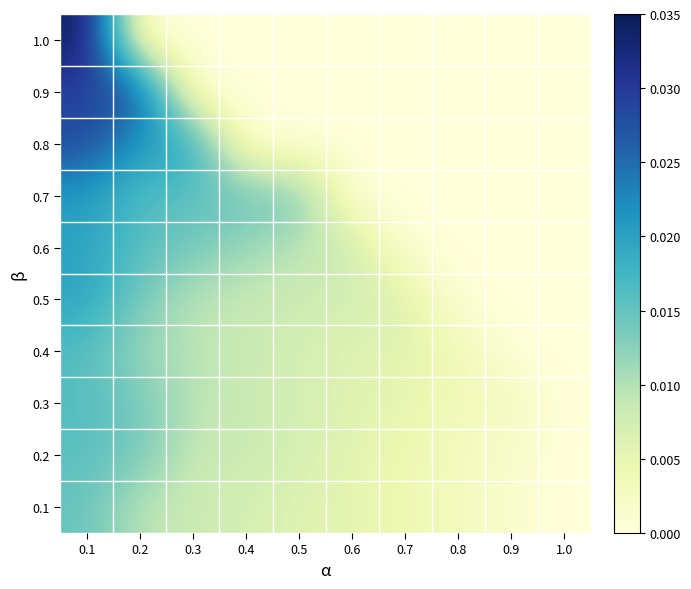

Reading left to right, extract all data points from this chart.

1.0: 0.1=0.0	0.2=0.0	0.3=0.0	0.4=0.0	0.5=0.0	0.6=0.0	0.7=0.0	0.8=0.0	0.9=0.0	1.0=0.0
0.9: 0.1=0.0	0.2=0.0	0.3=0.0	0.4=0.0	0.5=0.0	0.6=0.0	0.7=0.0	0.8=0.0	0.9=0.0	1.0=0.0
0.8: 0.1=0.0	0.2=0.0	0.3=0.0	0.4=0.0	0.5=0.0	0.6=0.0	0.7=0.0	0.8=0.0	0.9=0.0	1.0=0.0
0.7: 0.1=0.0	0.2=0.0	0.3=0.0	0.4=0.0	0.5=0.0	0.6=0.0	0.7=0.0	0.8=0.0	0.9=0.0	1.0=0.0
0.6: 0.1=0.0	0.2=0.0	0.3=0.0	0.4=0.0	0.5=0.0	0.6=0.0	0.7=0.0	0.8=0.0	0.9=0.0	1.0=0.0
0.5: 0.1=0.0	0.2=0.0	0.3=0.0	0.4=0.0	0.5=0.0	0.6=0.0	0.7=0.0	0.8=0.0	0.9=0.0	1.0=0.0
0.4: 0.1=0.0	0.2=0.0	0.3=0.0	0.4=0.0	0.5=0.0	0.6=0.0	0.7=0.0	0.8=0.0	0.9=0.0	1.0=0.0
0.3: 0.1=0.0	0.2=0.0	0.3=0.0	0.4=0.0	0.5=0.0	0.6=0.0	0.7=0.0	0.8=0.0	0.9=0.0	1.0=0.0
0.2: 0.1=0.0	0.2=0.0	0.3=0.0	0.4=0.0	0.5=0.0	0.6=0.0	0.7=0.0	0.8=0.0	0.9=0.0	1.0=0.0
0.1: 0.1=0.0	0.2=0.0	0.3=0.0	0.4=0.0	0.5=0.0	0.6=0.0	0.7=0.0	0.8=0.0	0.9=0.0	1.0=0.0